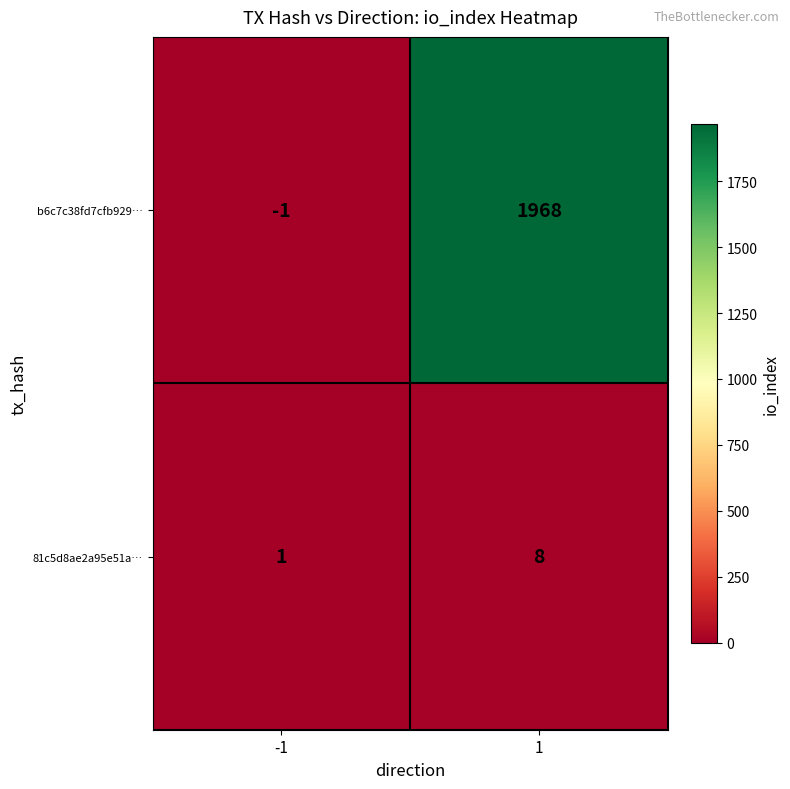

What is the sum of the b6c7c38fd7cfb929… values at -1 and 1?

1967